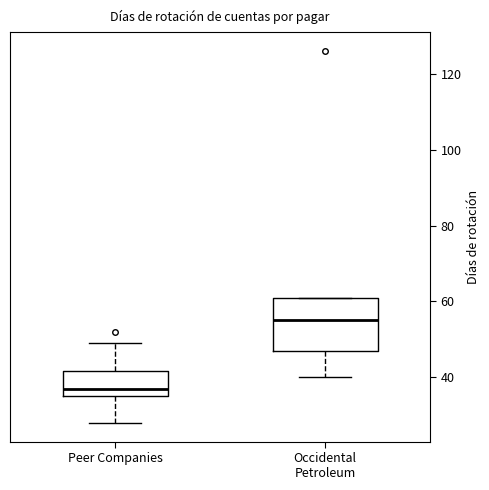

Where does the upper whisker of the box for Peer Companies end on the y-axis? The values are not printed on the chart, so give them approximately, as read against the axis.

50